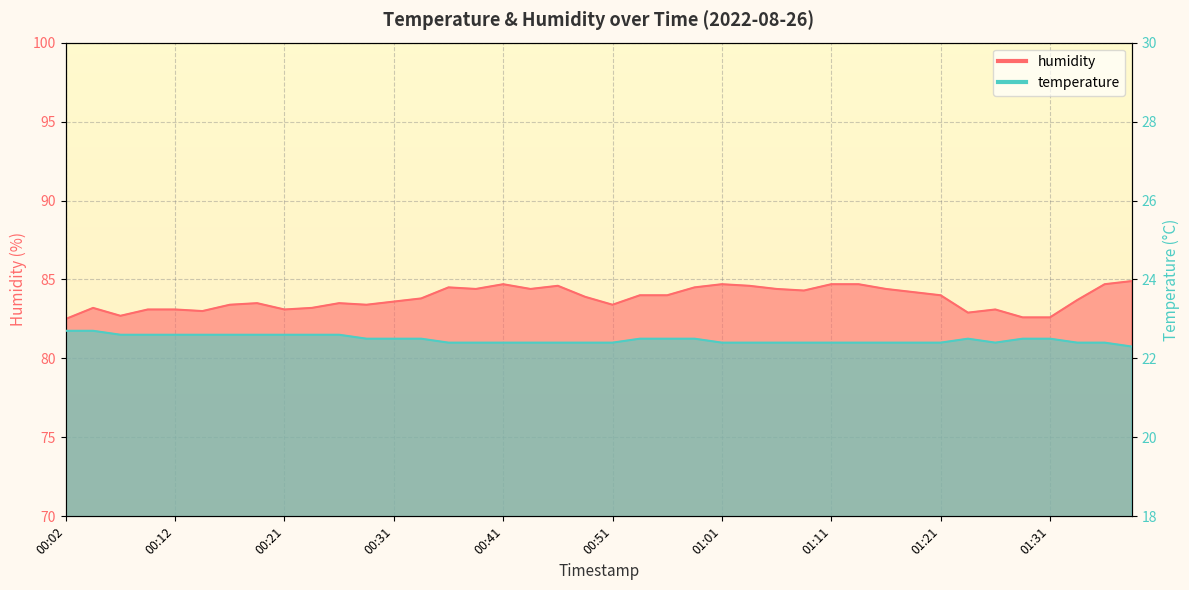

True or false: temperature has a value of 22.4 at 00:41.

True